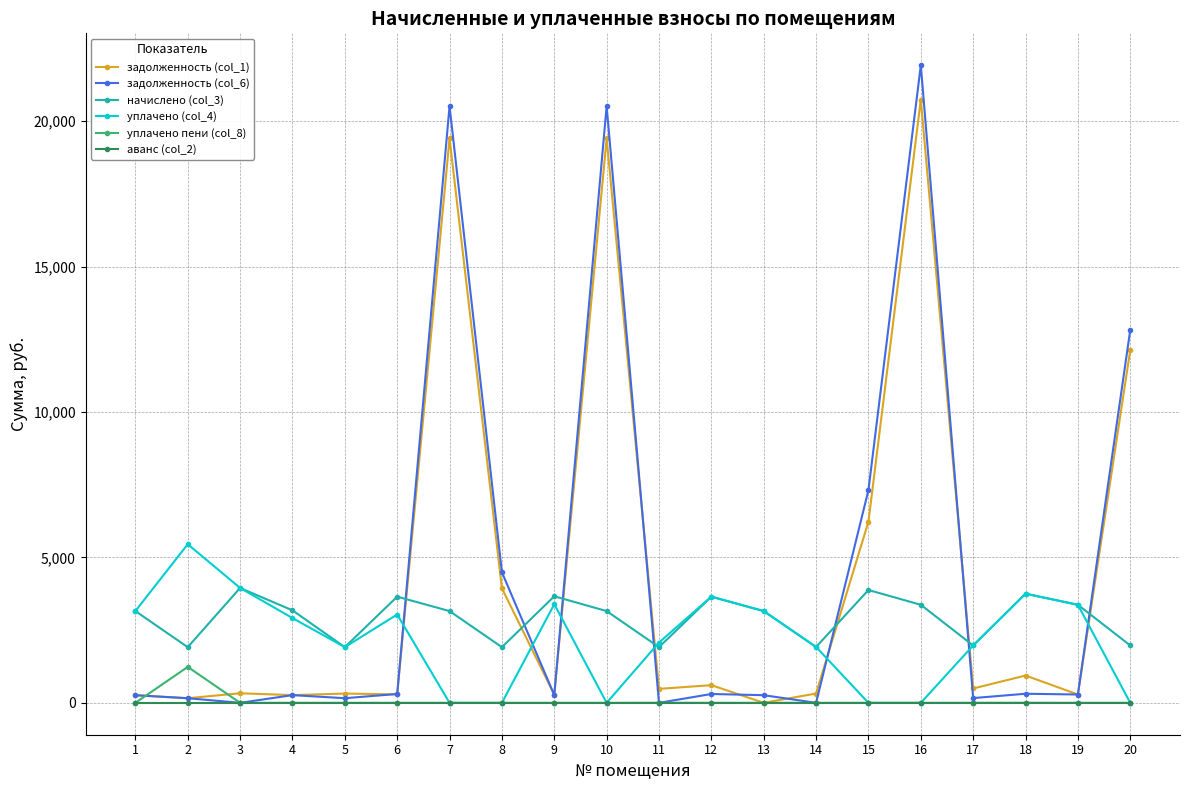

True or false: начислено (col_3) and задолженность (col_1) intersect in this chart.

True